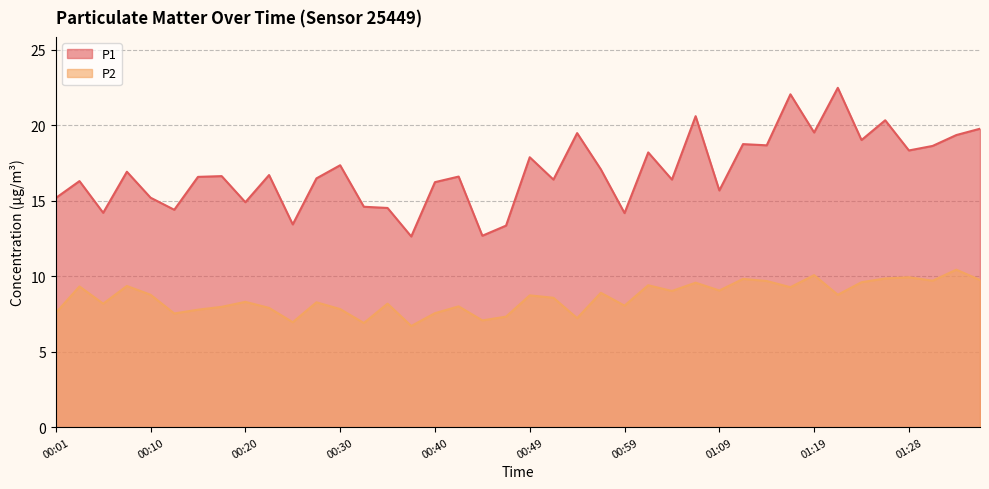

What position from the right is 01:09?

12